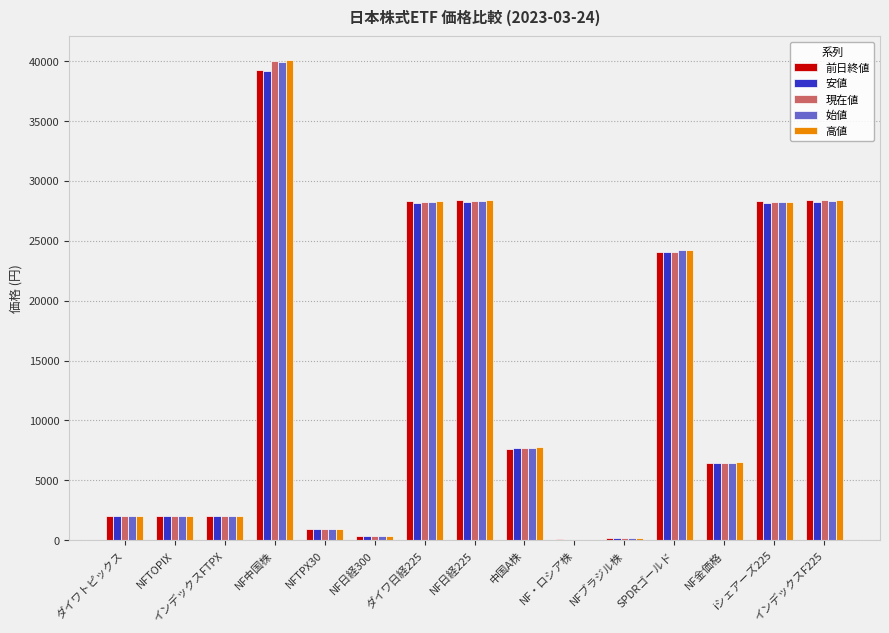

What are all the series names shown in the legend?

前日終値, 安値, 現在値, 始値, 高値